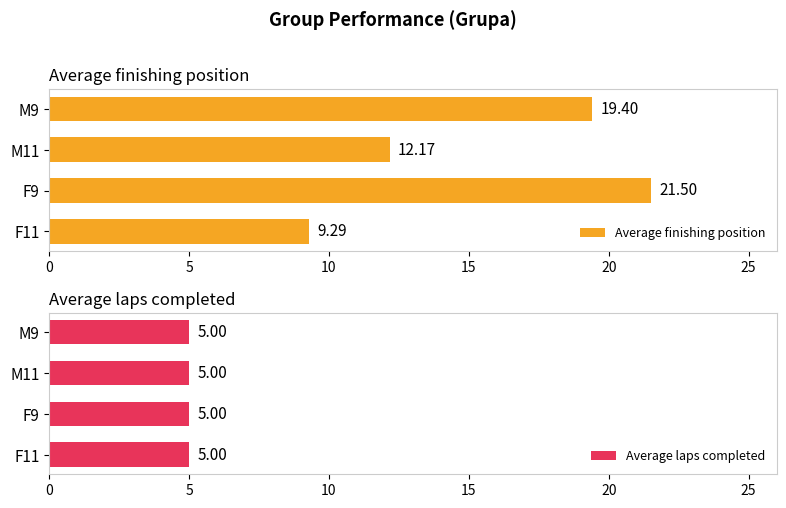

What is the difference between the maximum and minimum values in the Average finishing position series?

12.2